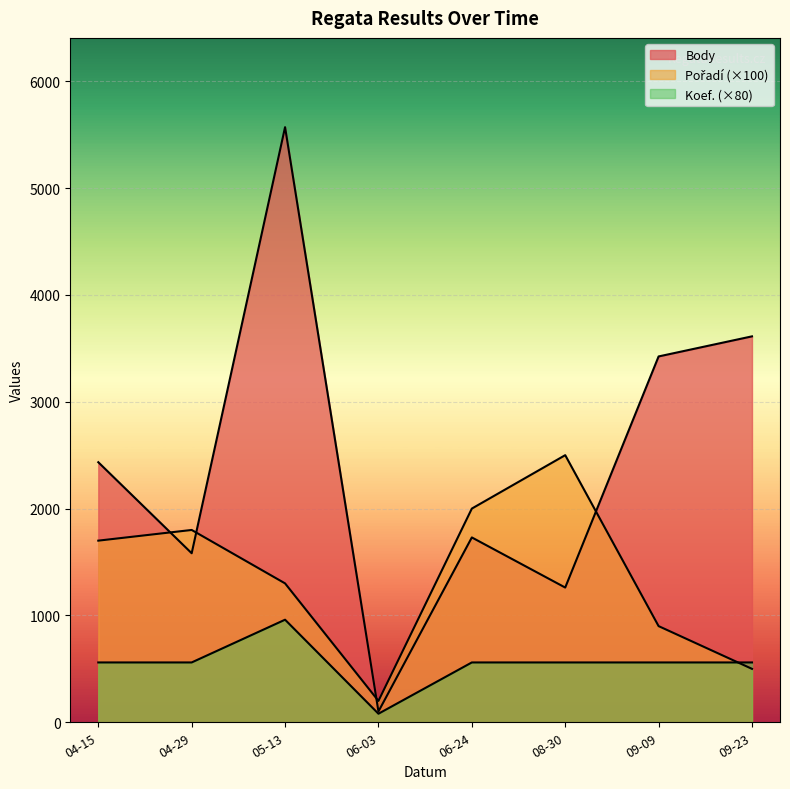

What is the value of the Body point at the 8th from the left?

3612